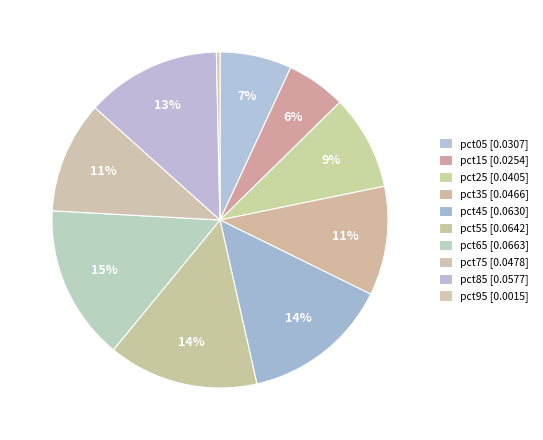

Count the number of slices in the pie.

10